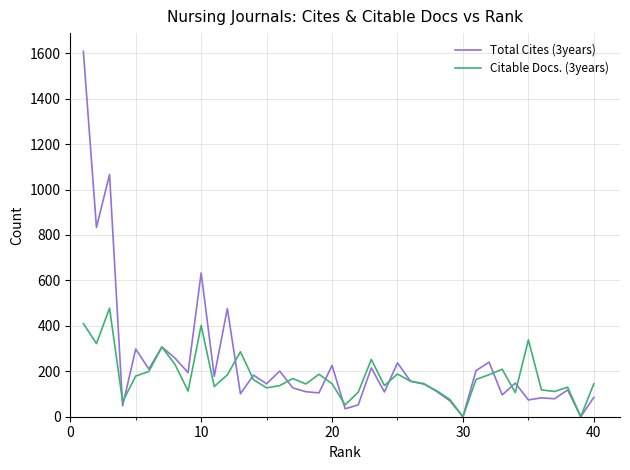

Rank the series by their maximum value, from lowest to highest.

Citable Docs. (3years), Total Cites (3years)